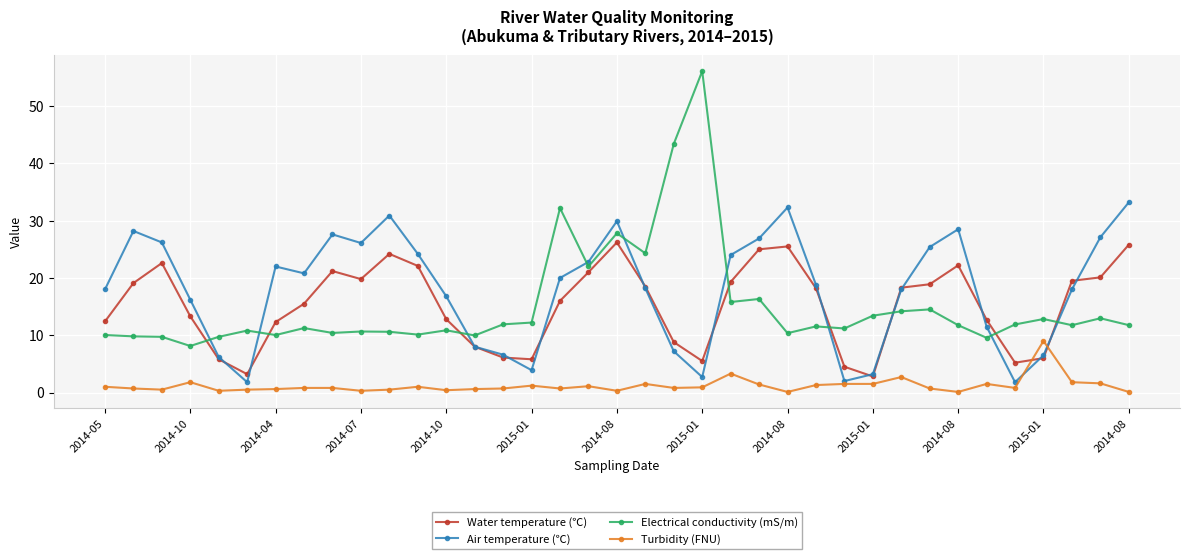

True or false: Turbidity (FNU) and Electrical conductivity (mS/m) cross at least once.

False